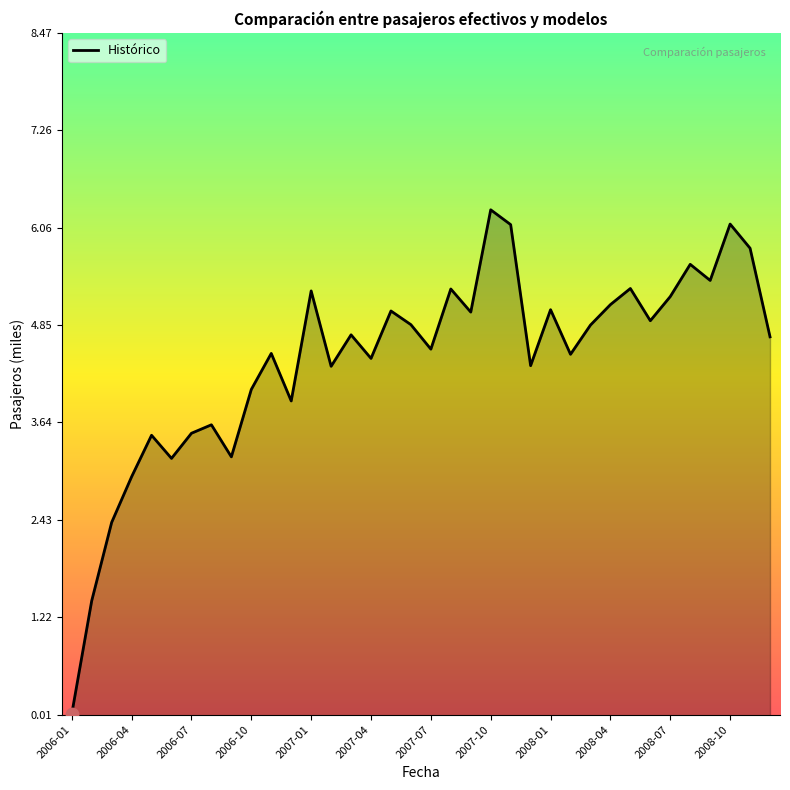

What is the maximum value shown in the chart?

6.3